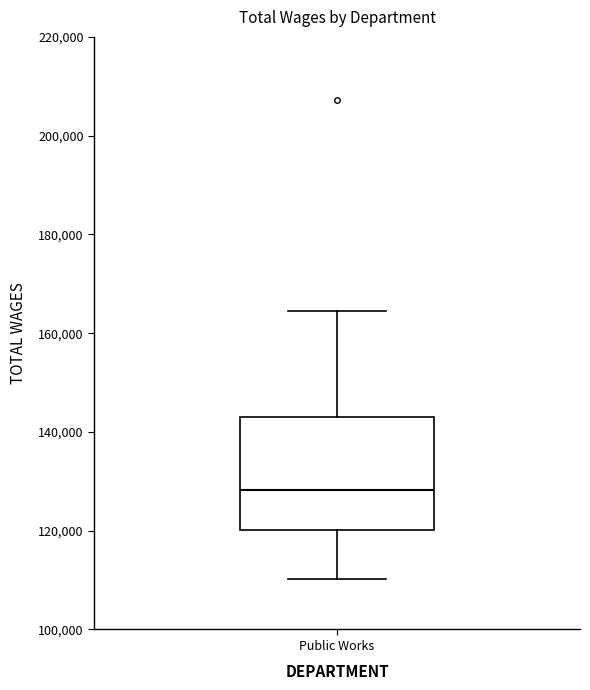

Transcribe this box plot: give where the median line is, the range the box spans, and where the two whiskers end, as read against the y-axis. The values are not printed on the chart, so give them approximately, as read against the axis.

median 128000, box 120000 to 142000, whiskers 110000 to 164000